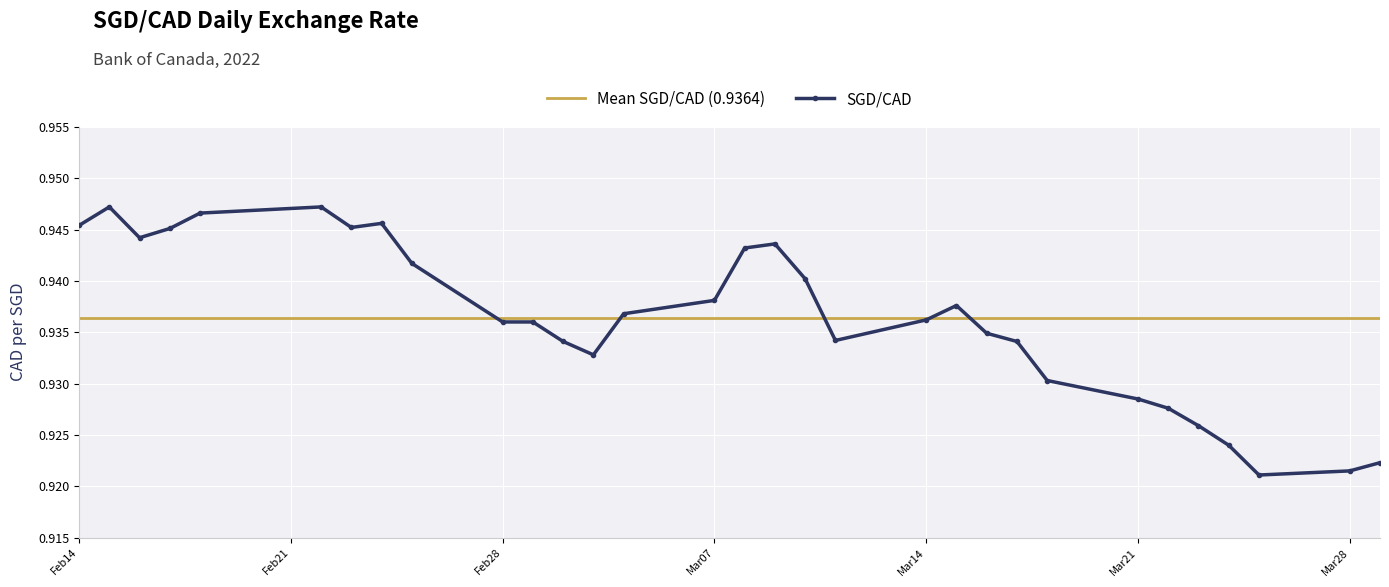

What is the label of the 5th point from the left?

2022-02-18